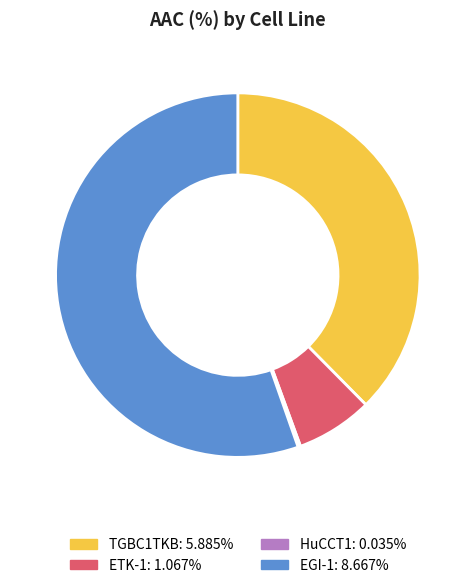

Which category has the biggest portion of the pie?

EGI-1